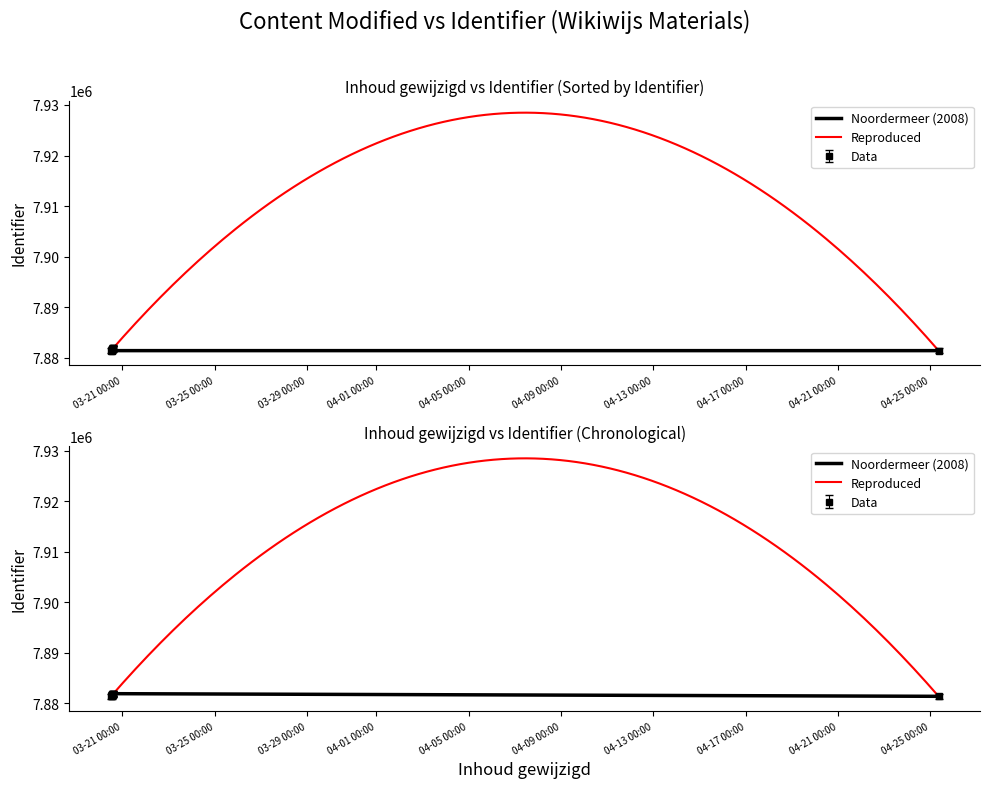

What is the value of the 3rd point from the left?

7881385